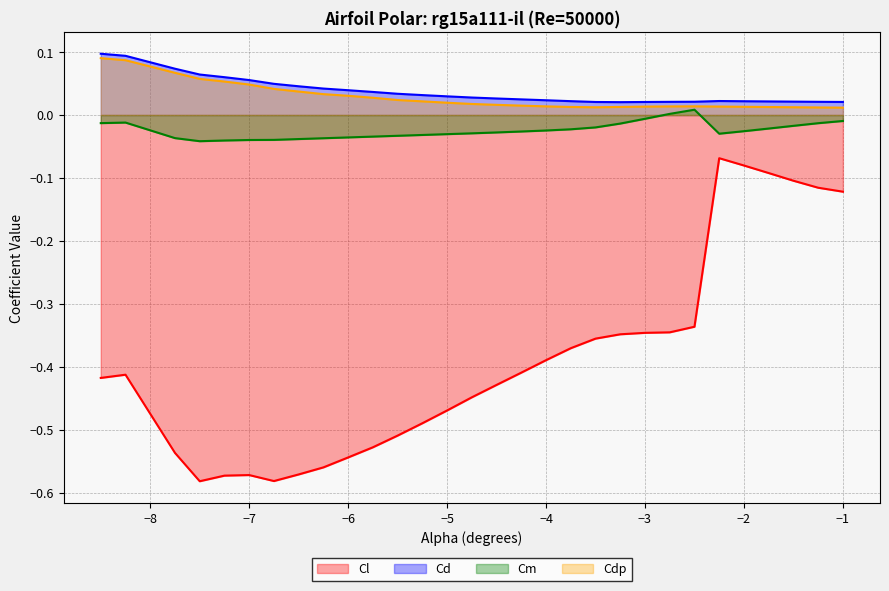

Where is Cl nearest to the value 0?

-2.25